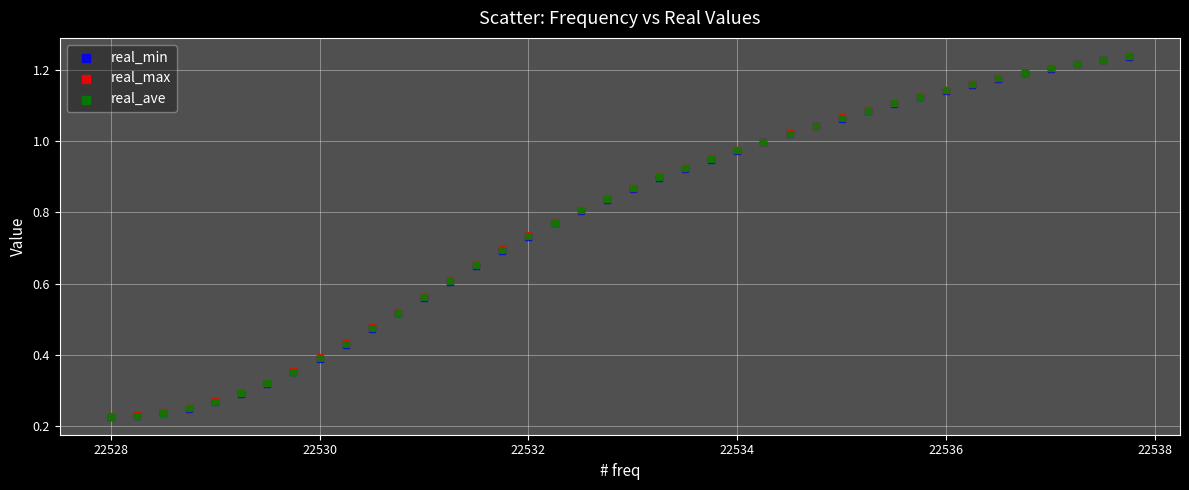

What are all the series names shown in the legend?

real_min, real_max, real_ave